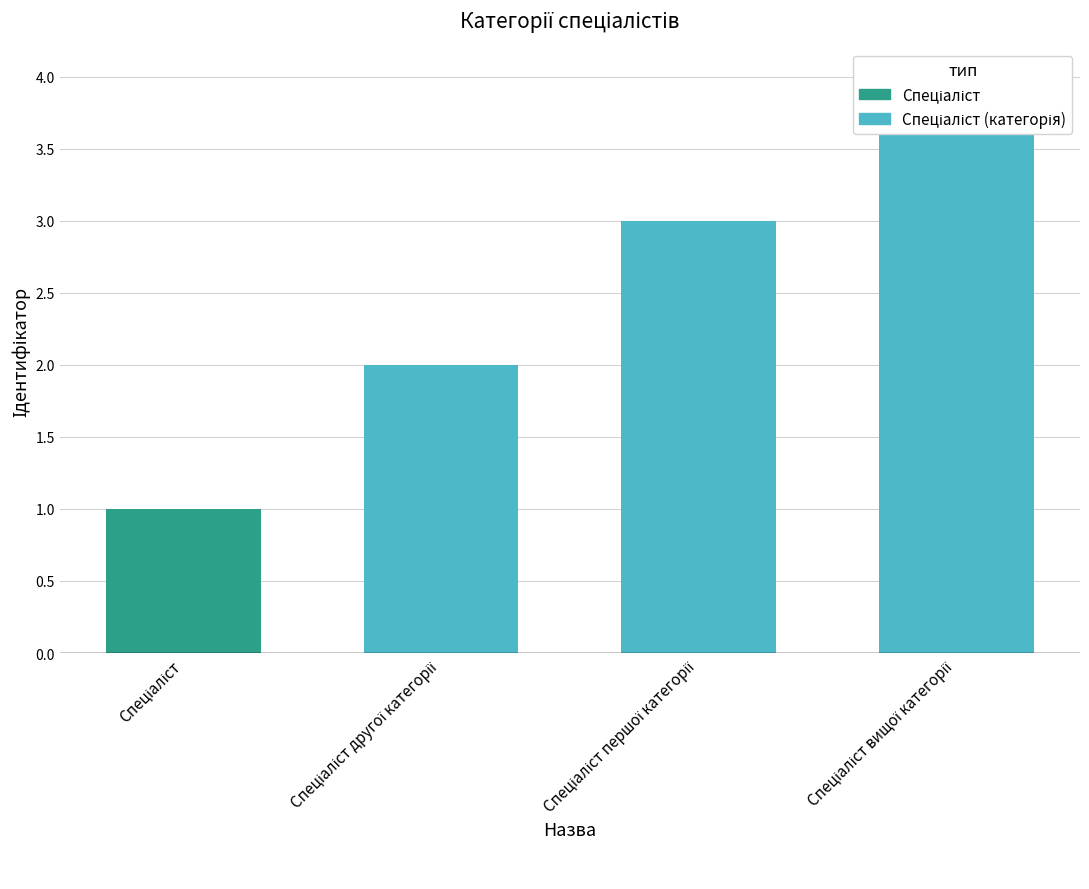

The chart shows a value of 4 at Спеціаліст першої категорії. True or false?

False